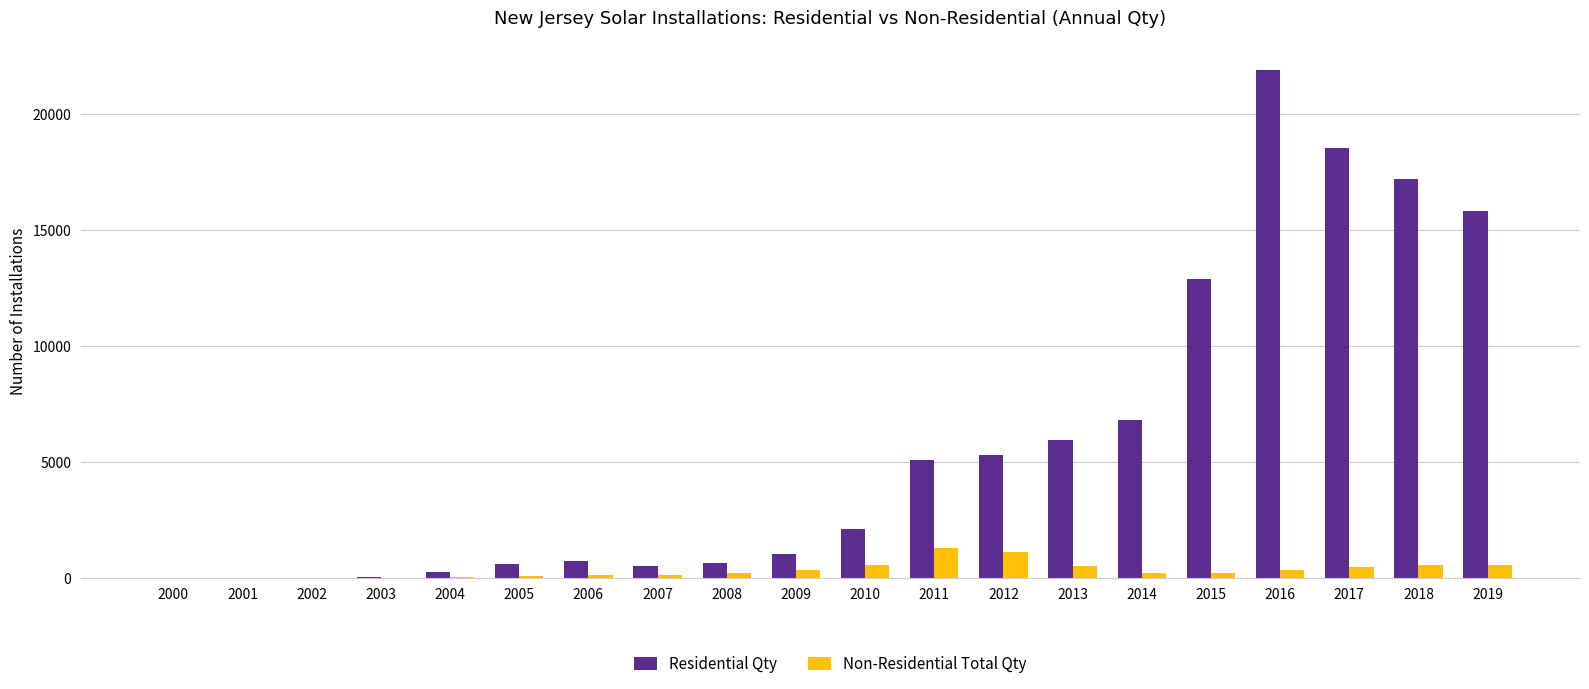

How many groups of bars are there?

20